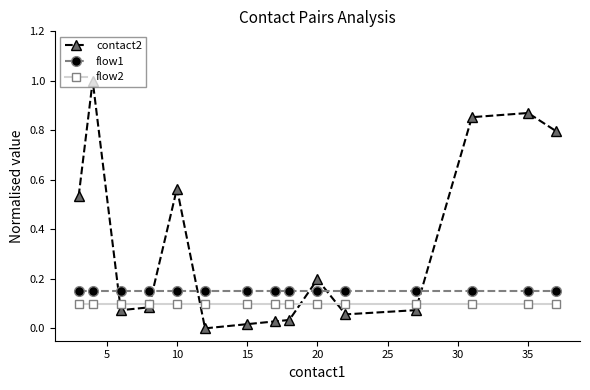

True or false: flow1 and flow2 cross at least once.

False